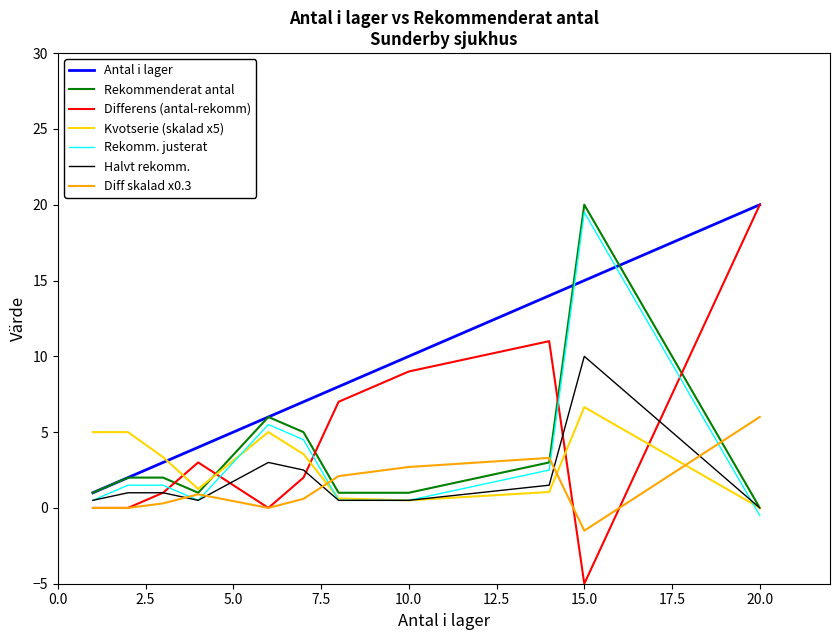

What is the maximum value for Diff skalad x0.3?

6.0